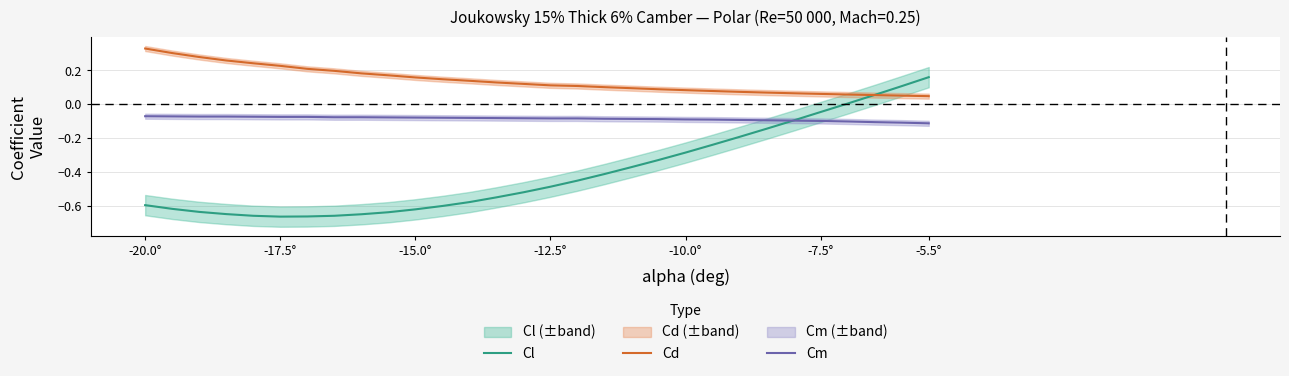

True or false: Cl has a value of -0.1 at -7.5°.

False